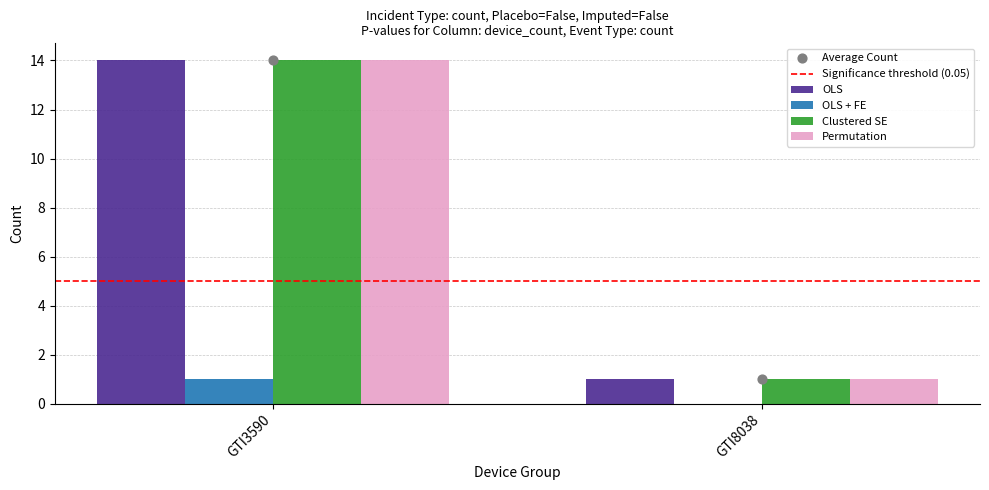

Which series has the largest total across all categories?

OLS